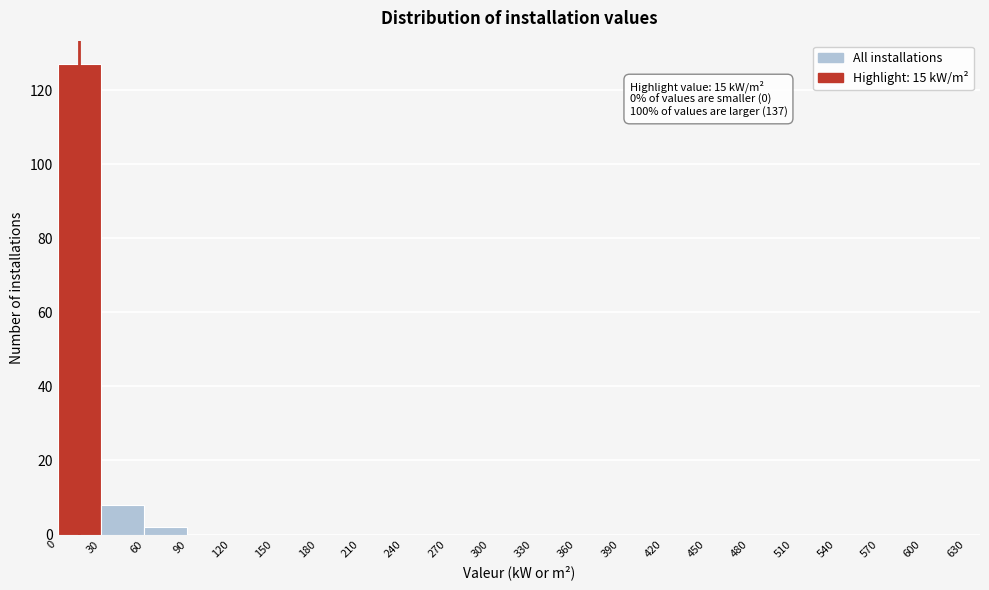

Over which range of the x-axis is the bar tallest?

0 to 30